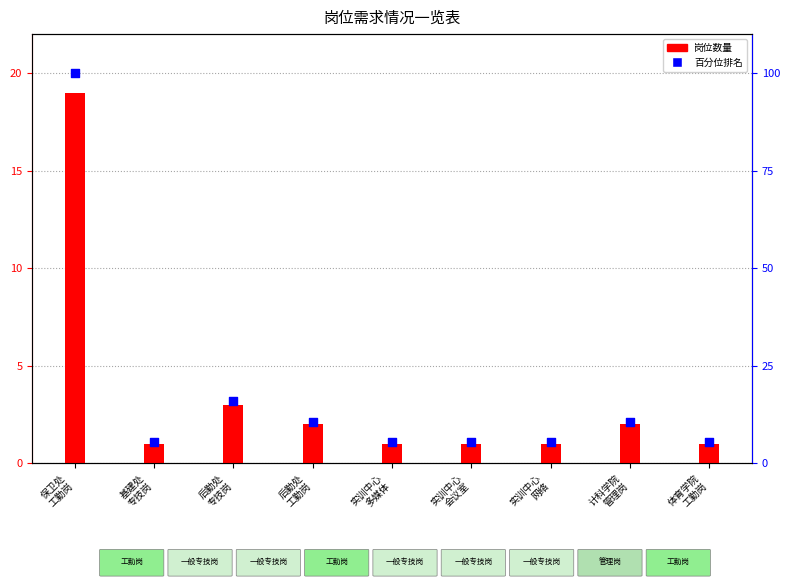

What is the total value across all series at 实训中心
会议室?

6.3